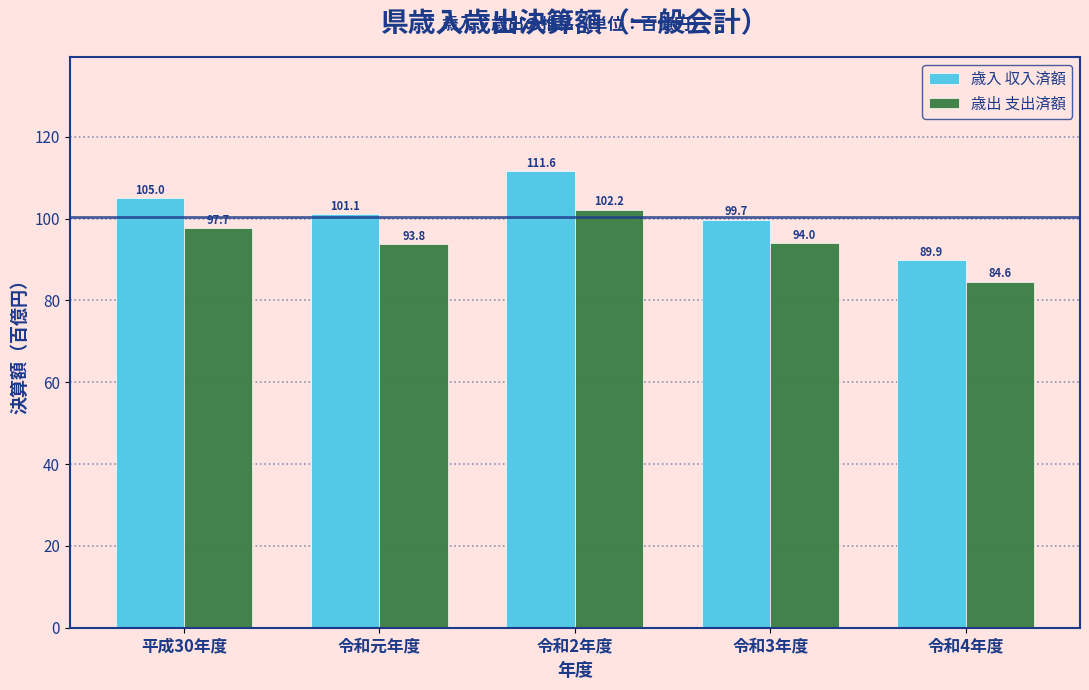

Reading left to right, what are all the values shown in this chart?

歳入 収入済額: 平成30年度=105.0	令和元年度=101.1	令和2年度=111.6	令和3年度=99.7	令和4年度=89.9
歳出 支出済額: 平成30年度=97.7	令和元年度=93.8	令和2年度=102.2	令和3年度=94.0	令和4年度=84.6